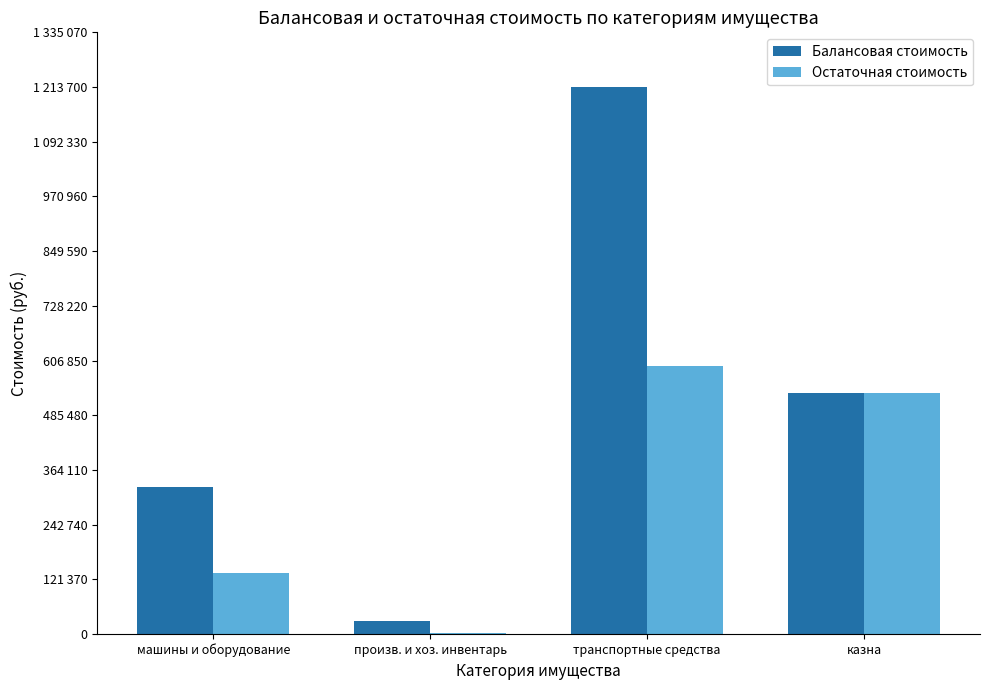

At which category does the chart reach its minimum across all series?

произв. и хоз. инвентарь